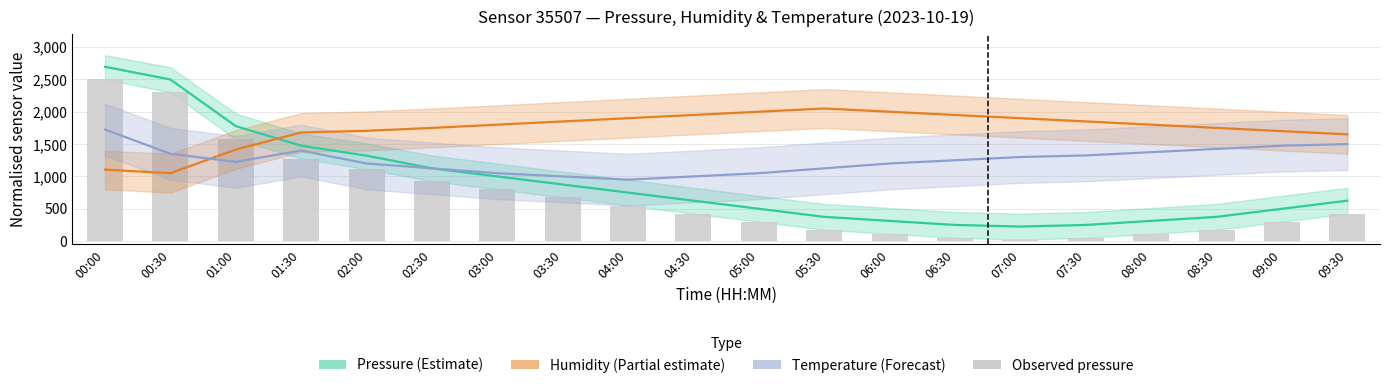

What is the sum of all Temperature (Forecast) values?

25050.0